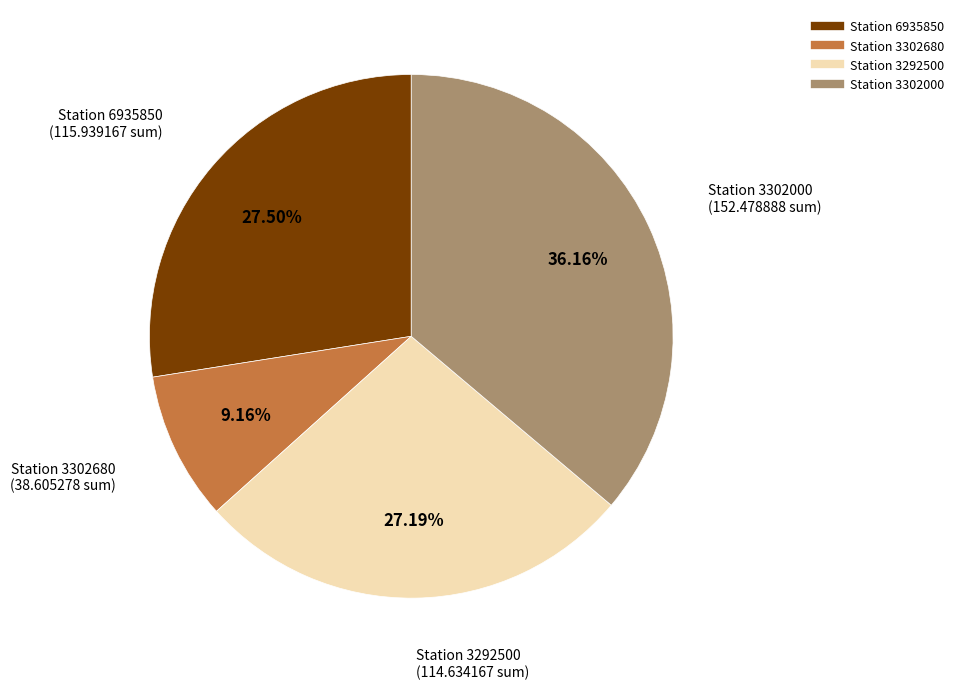

Does any single category account for the majority?

No